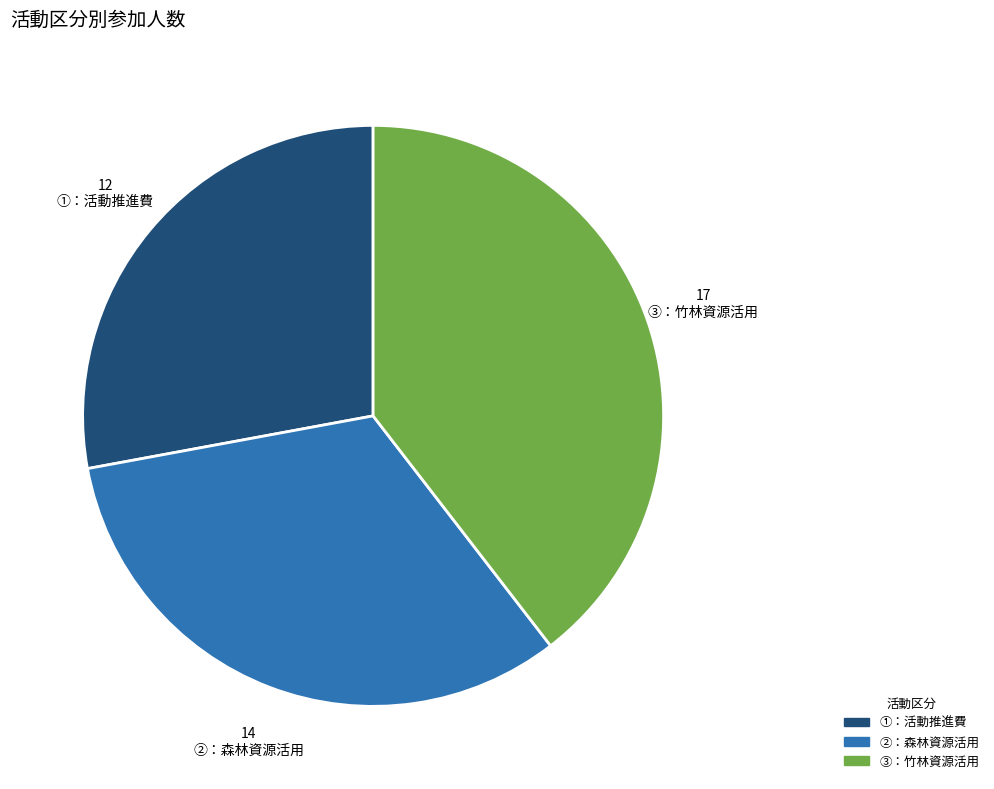

Approximately how many times larger is the value at ③：竹林資源活用 compared to ②：森林資源活用?

1.2